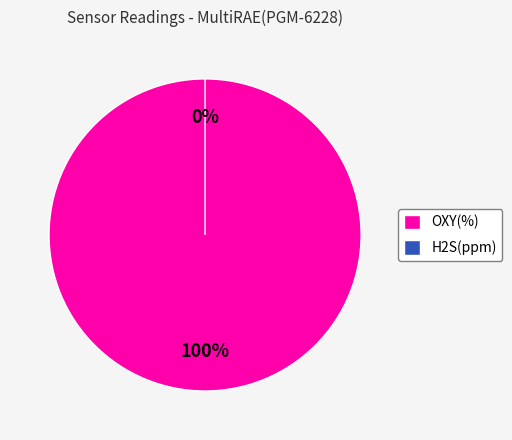

Is it true that OXY(%) is 100% of the pie?

True